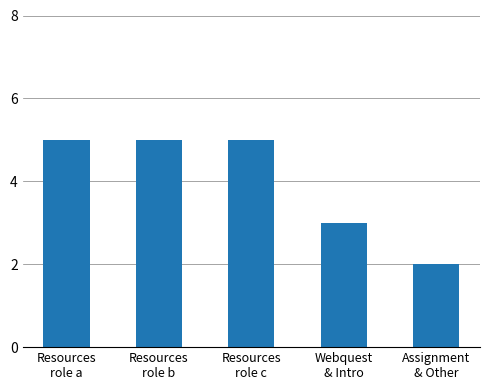

The value at Webquest
& Intro is 3. True or false?

True